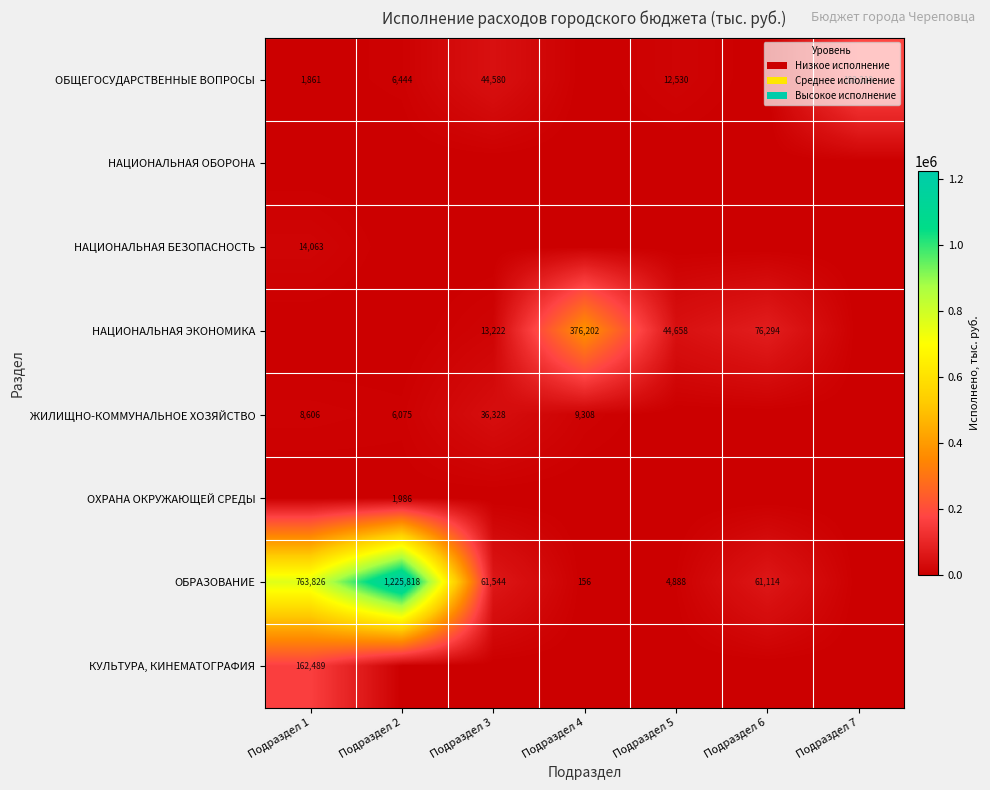

True or false: ЖИЛИЩНО-КОММУНАЛЬНОЕ ХОЗЯЙСТВО has a value of 8606 at Подраздел 1.

True